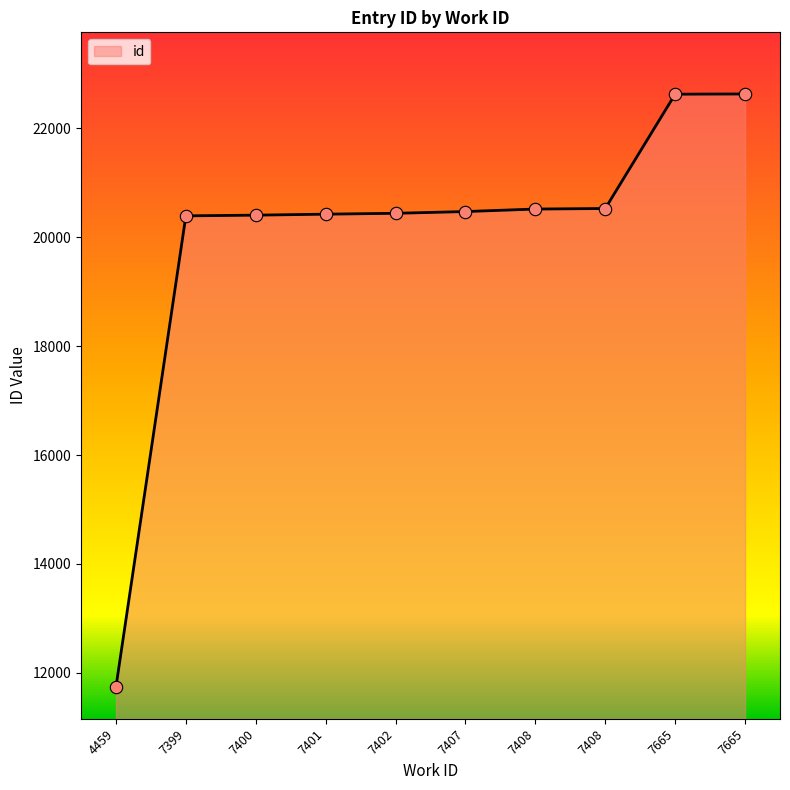

What is the change in value from 7399 to 7407?

+79